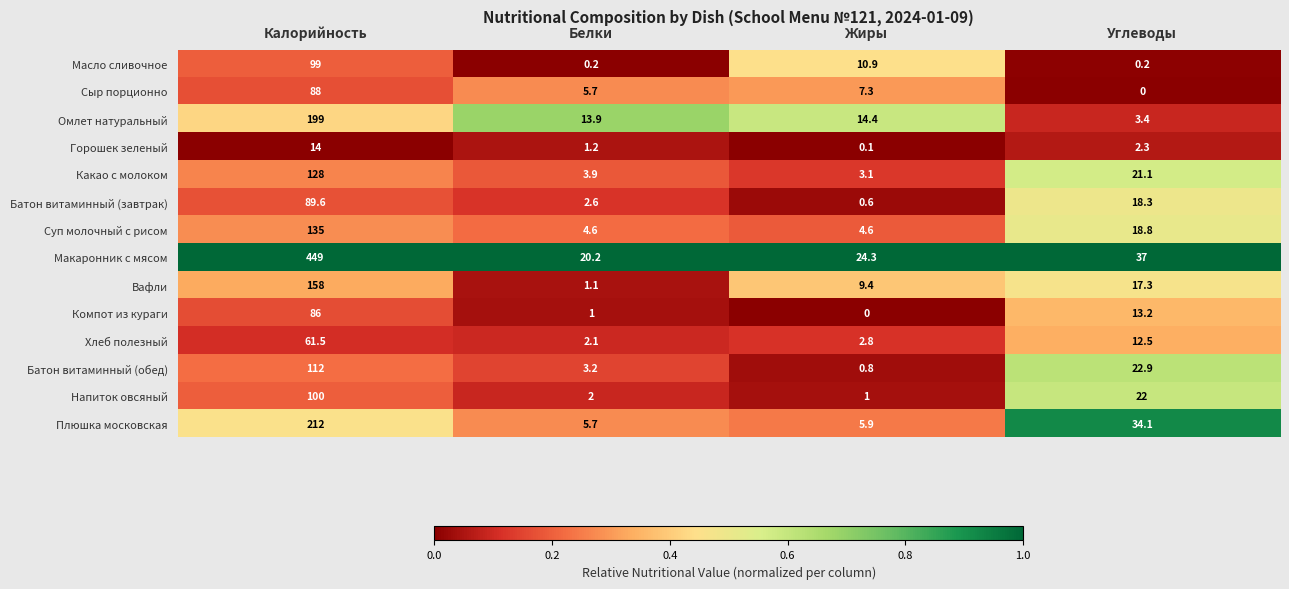

What is the approximate value of Сыр порционно at Жиры?

7.3